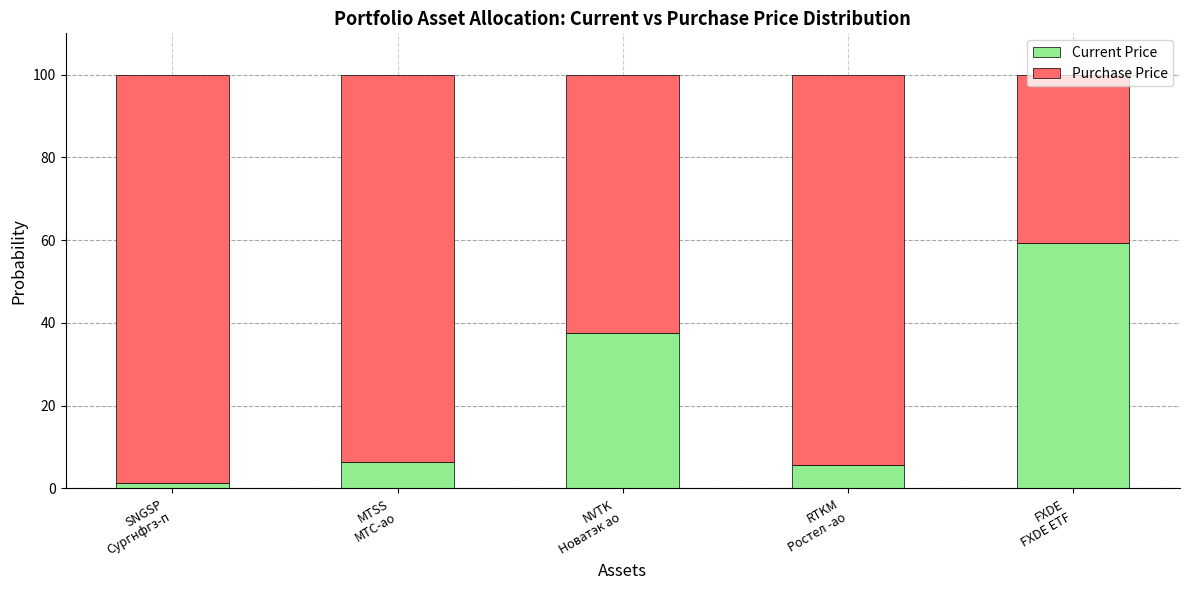

What is the maximum value for Current Price?

59.3